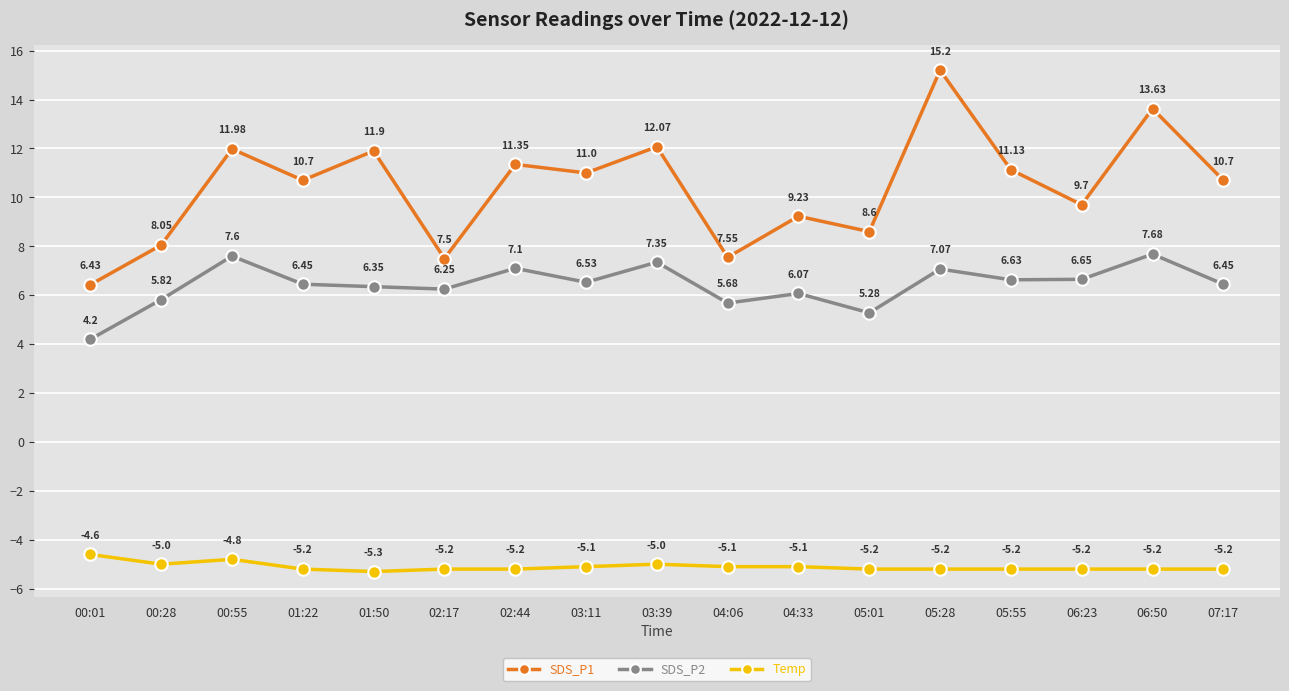

Which series has the largest total across all categories?

SDS_P1